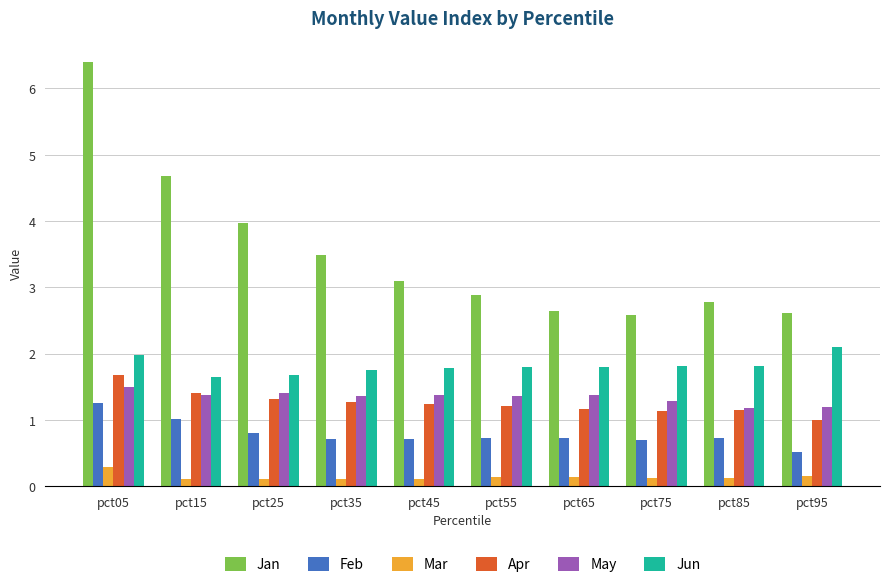

At pct95, list the series in order from largest to smallest.

Jan, Jun, May, Apr, Feb, Mar